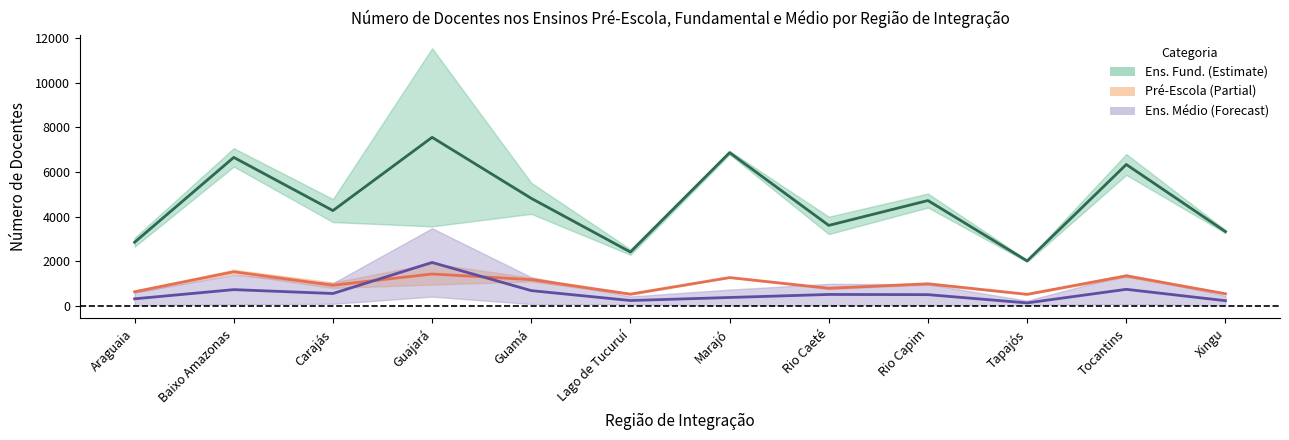

True or false: Ens. Fund. Municipal and Ens. Médio Federal intersect in this chart.

False